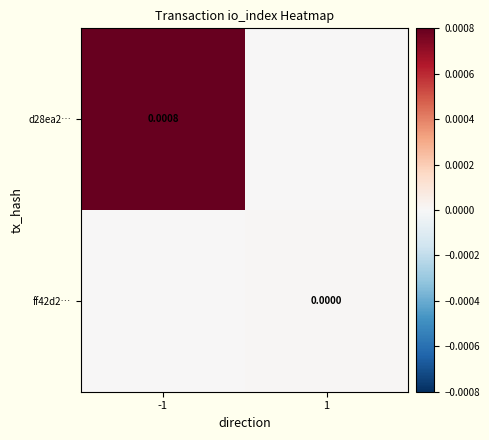

At how many categories does at least one series exceed 0?

2